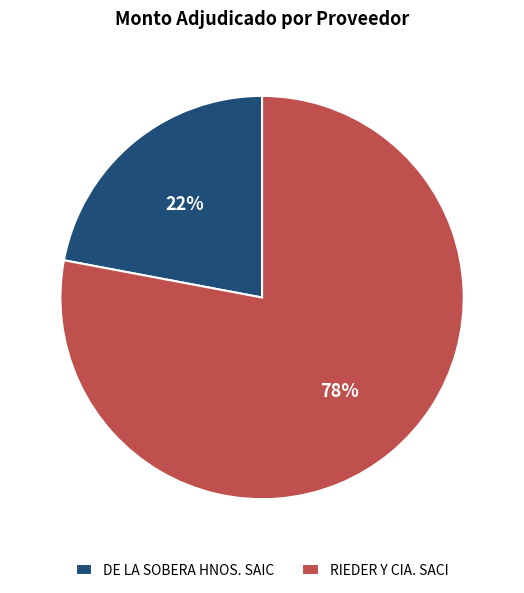

Count the number of slices in the pie.

2